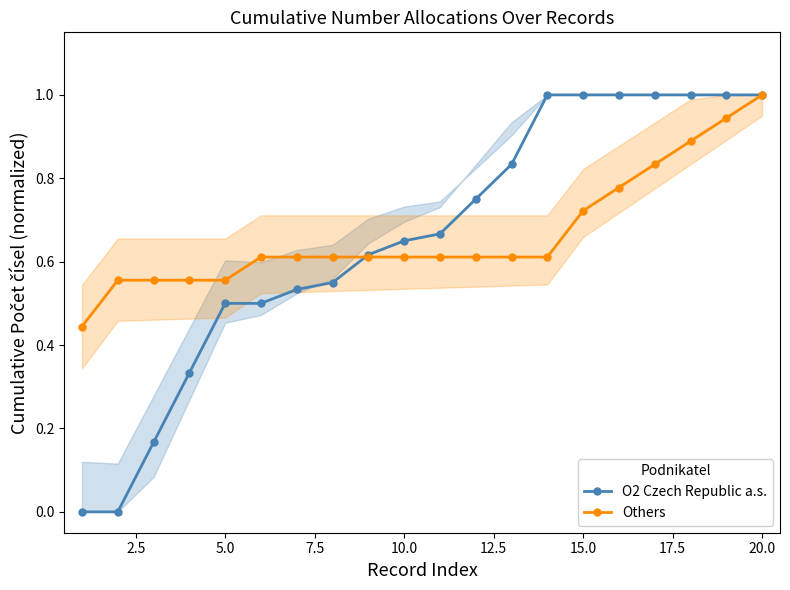

Which series ends up on top after the final intersection of O2 Czech Republic a.s. and Others?

O2 Czech Republic a.s.